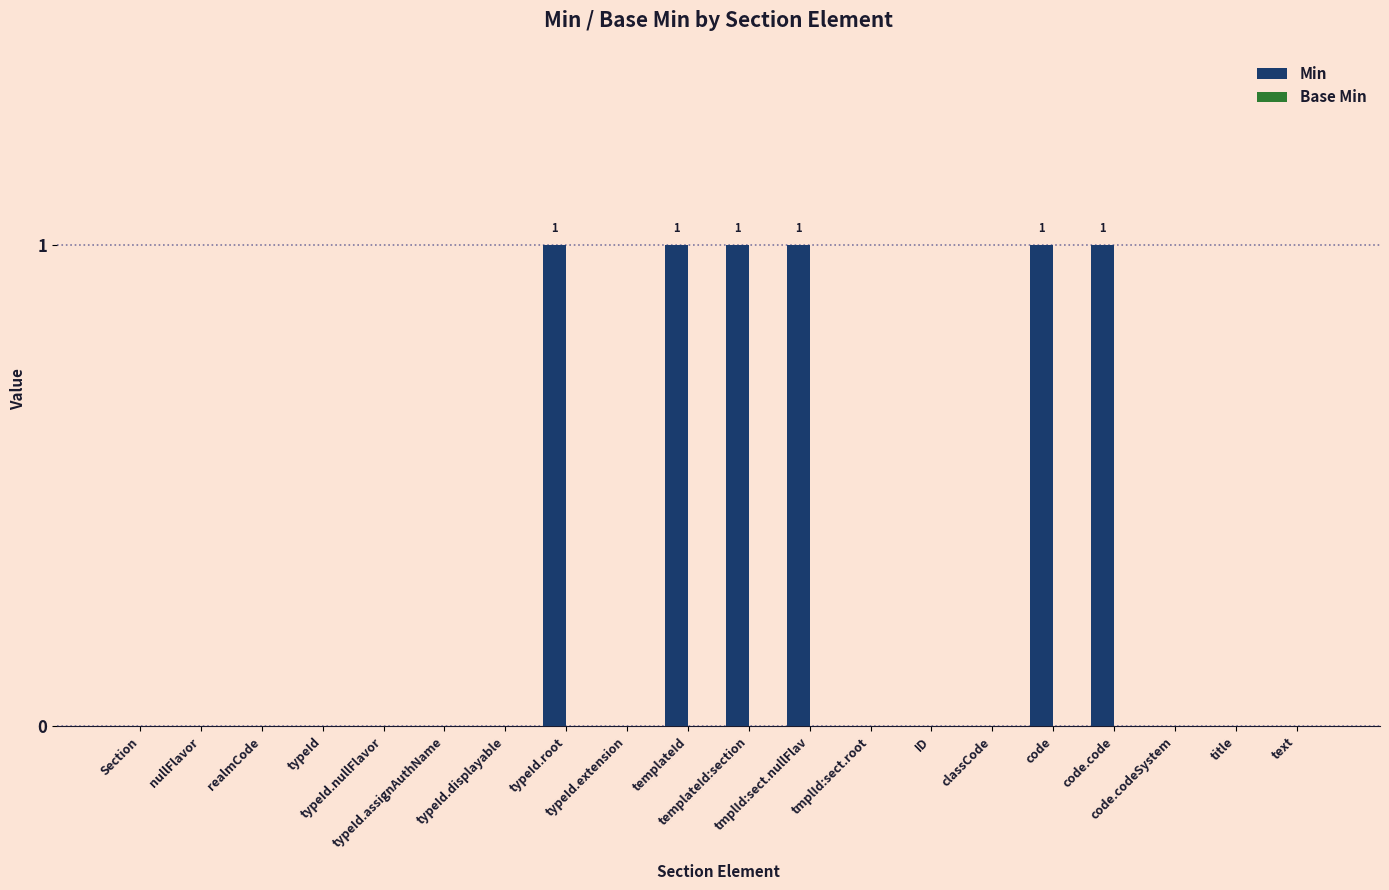

What is the sum of all values?

6